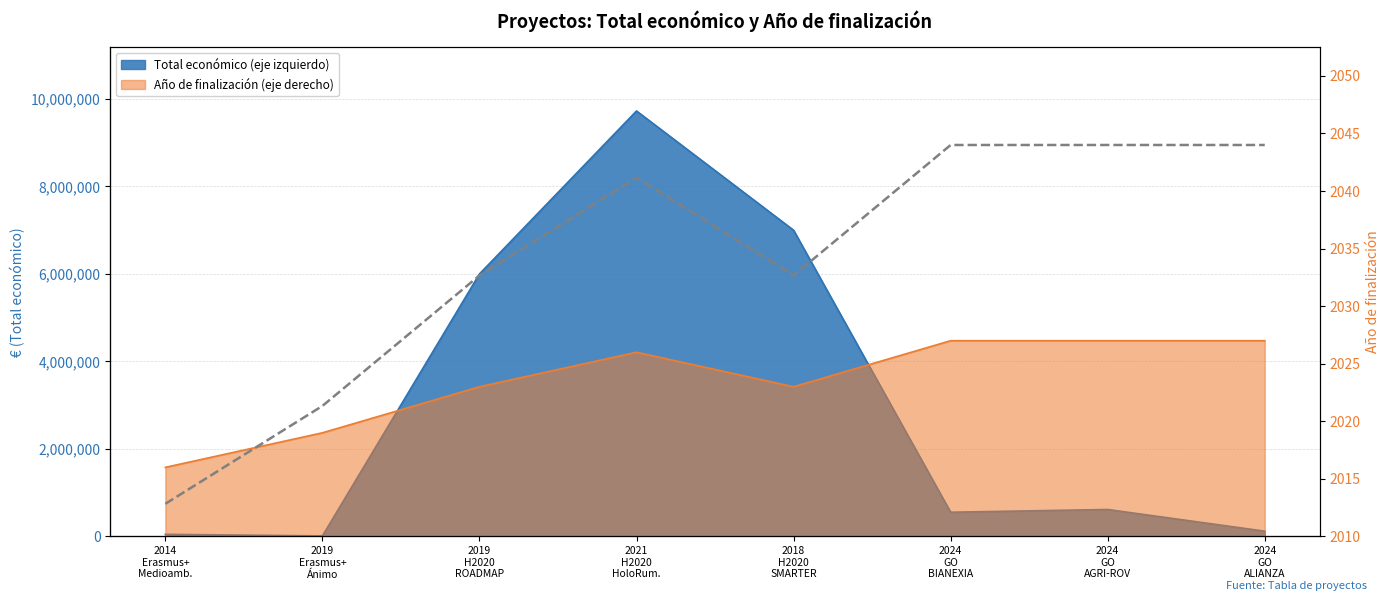

What is the minimum value shown in the chart?

2016